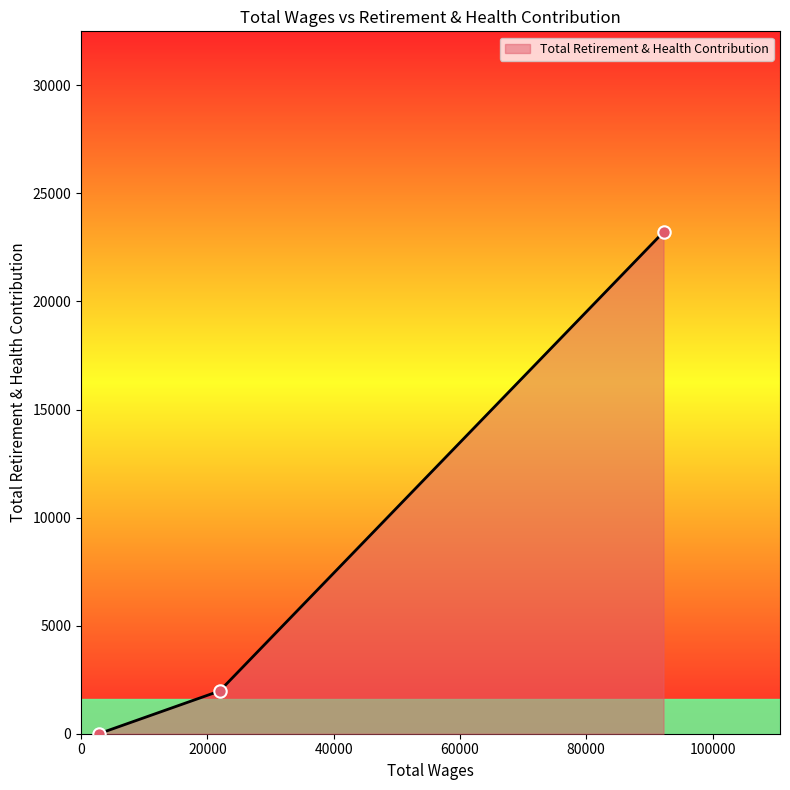

What is the sum of all values?

25190